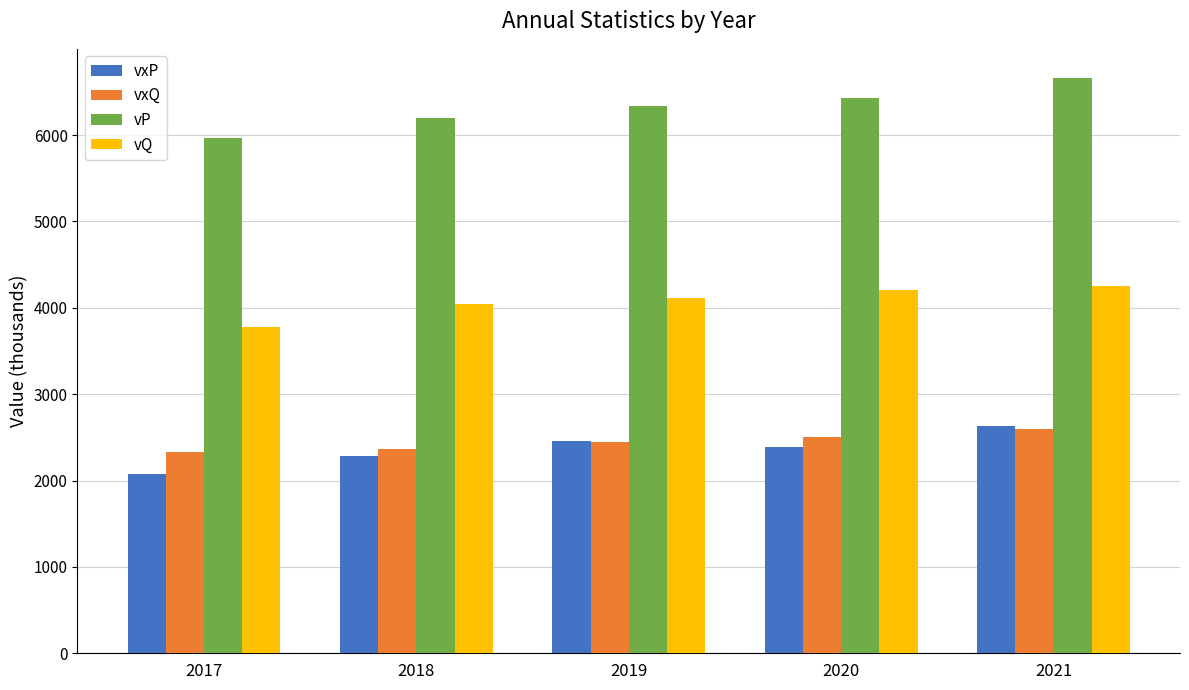

How many groups of bars are there?

5